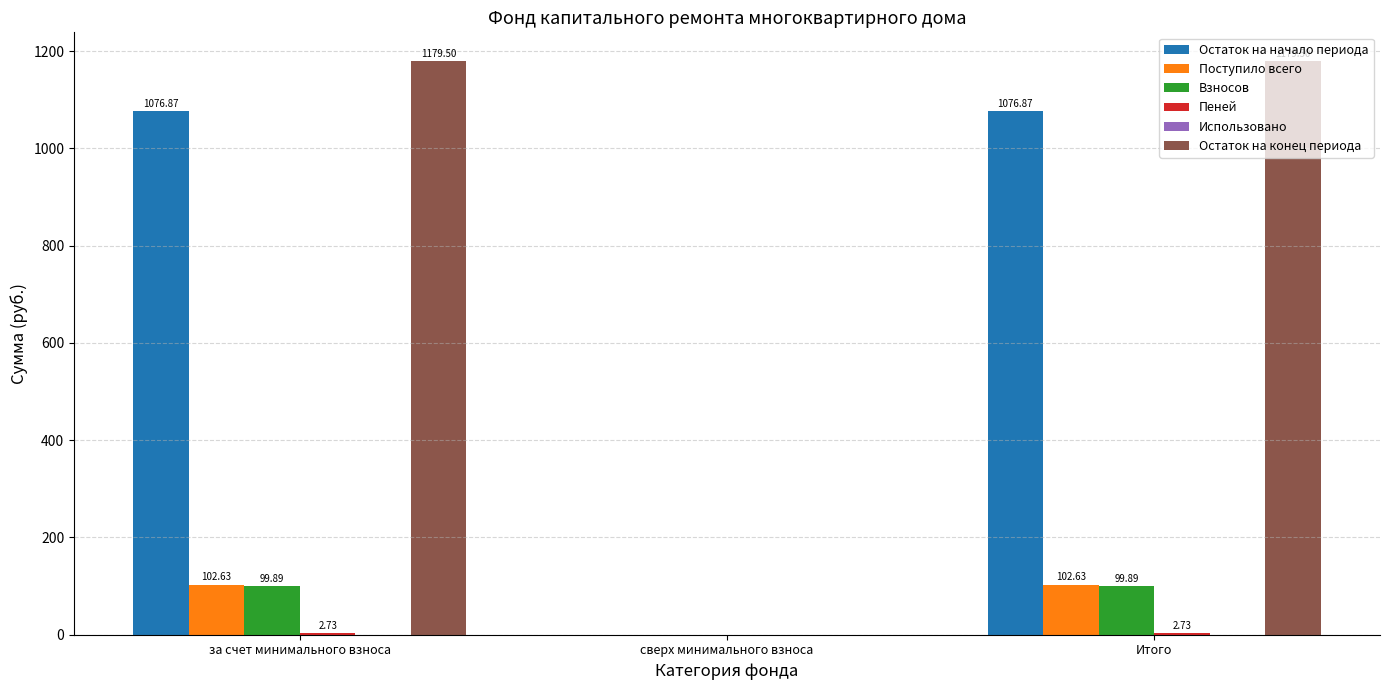

What is the highest value of the Остаток на конец периода series?

1179.5